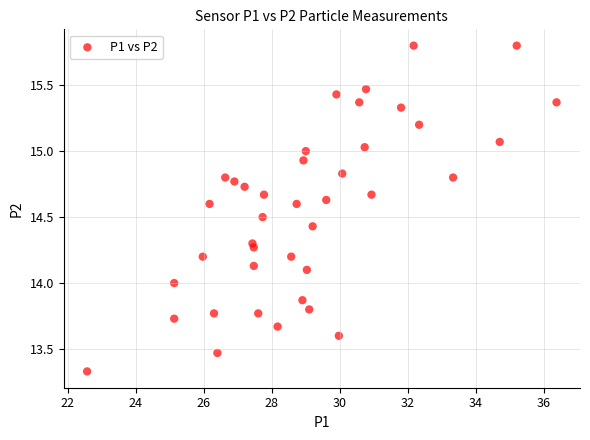

Count the number of points in this scatter plot.

40